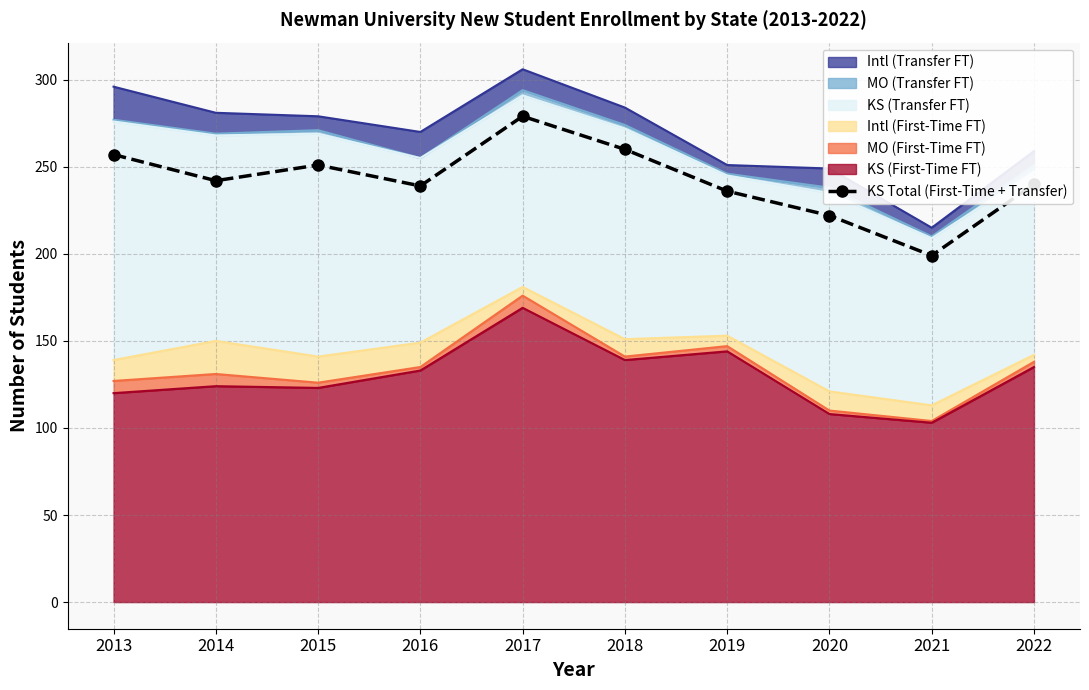

What is the change in value from 2014 to 2015?

+9